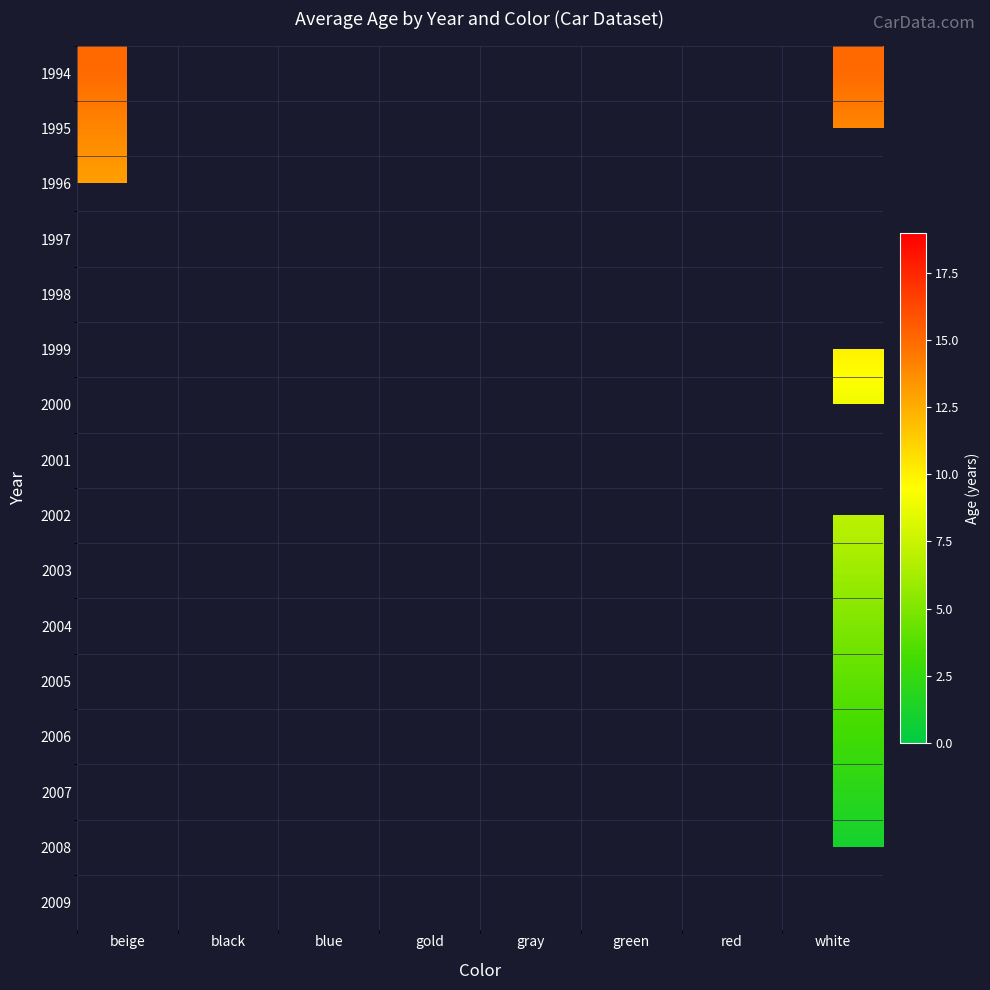

Is it true that 2006 equals 3.0 at blue?

True